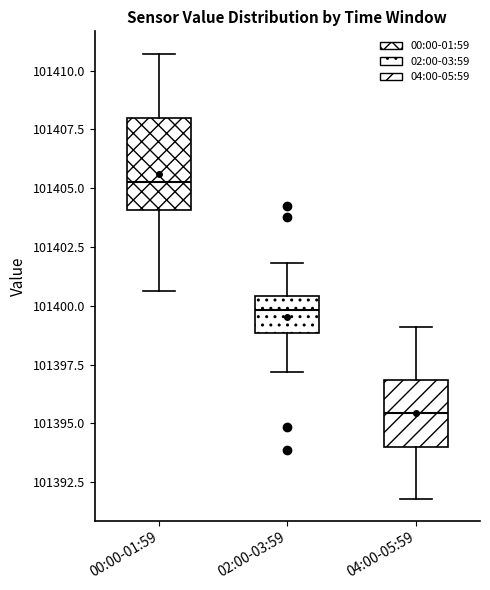

Reading left to right, read every box against the y-axis: the position of its median line, the range the box covers, and the ends of its whiskers. The values are not printed on the chart, so give them approximately, as read against the axis.

00:00-01:59: median 101405.5, box 101404.0 to 101408.0, whiskers 101400.5 to 101410.5
02:00-03:59: median 101400.0, box 101399.0 to 101400.5, whiskers 101397.0 to 101402.0
04:00-05:59: median 101395.5, box 101394.0 to 101397.0, whiskers 101392.0 to 101399.0